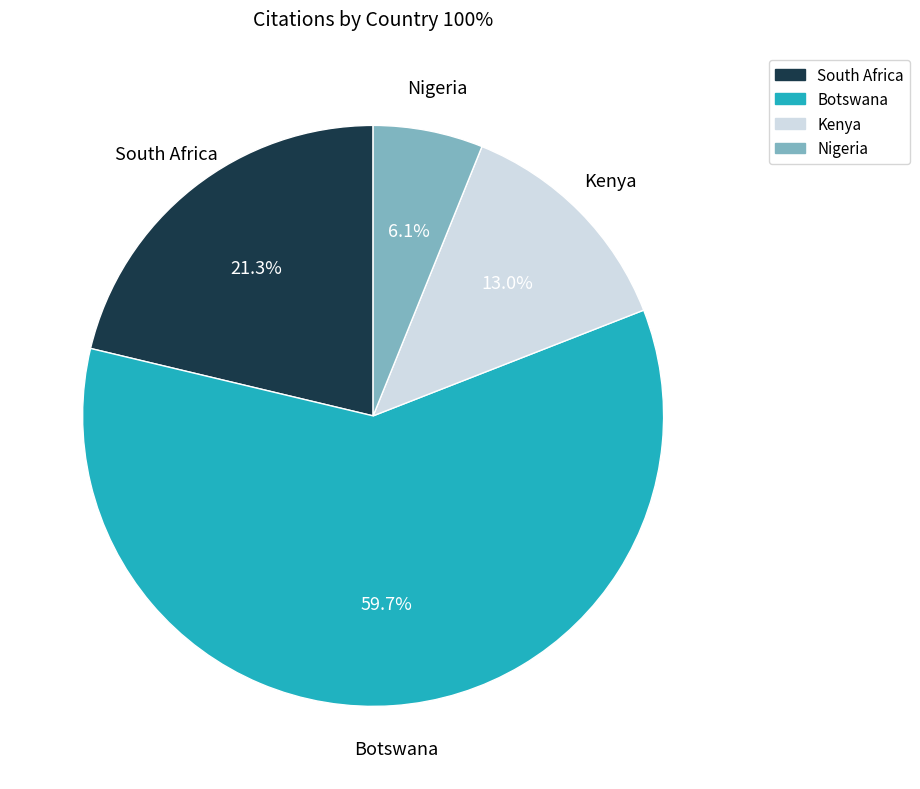

How many slices are in this pie chart?

4